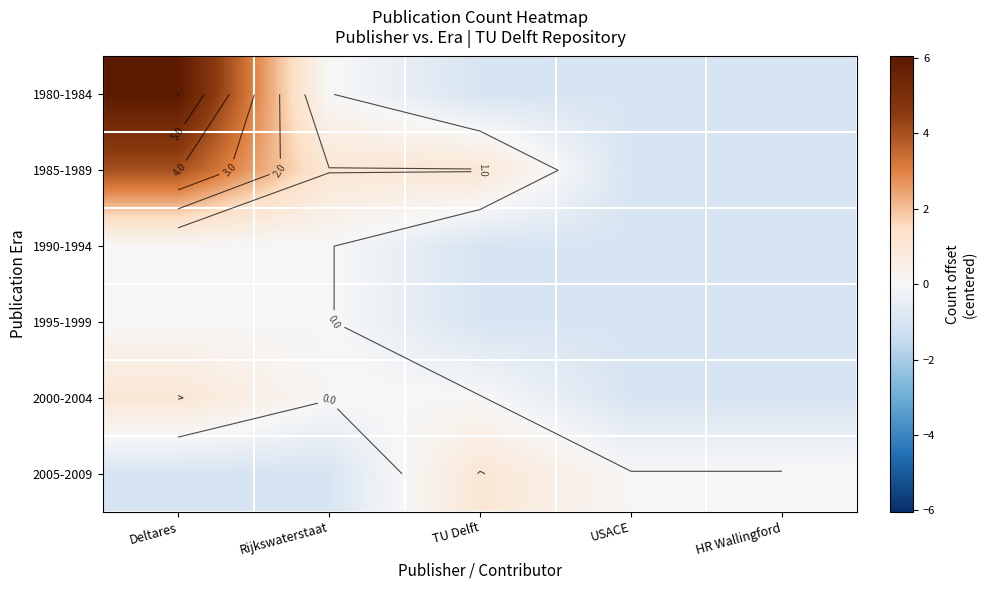

True or false: 2005-2009 has a value of 0.1 at HR Wallingford.

False